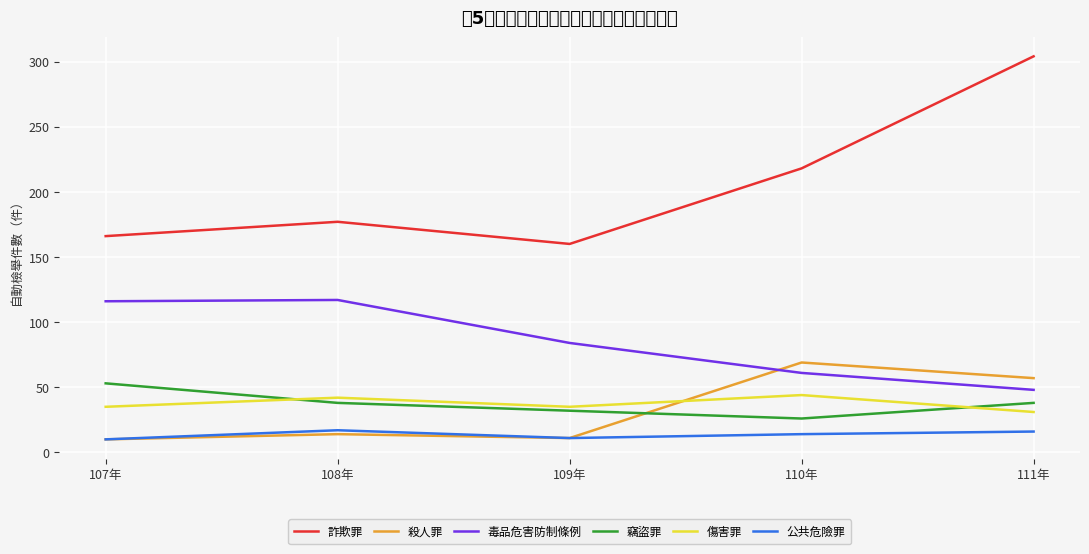

Where is the first local minimum for 殺人罪?

109年